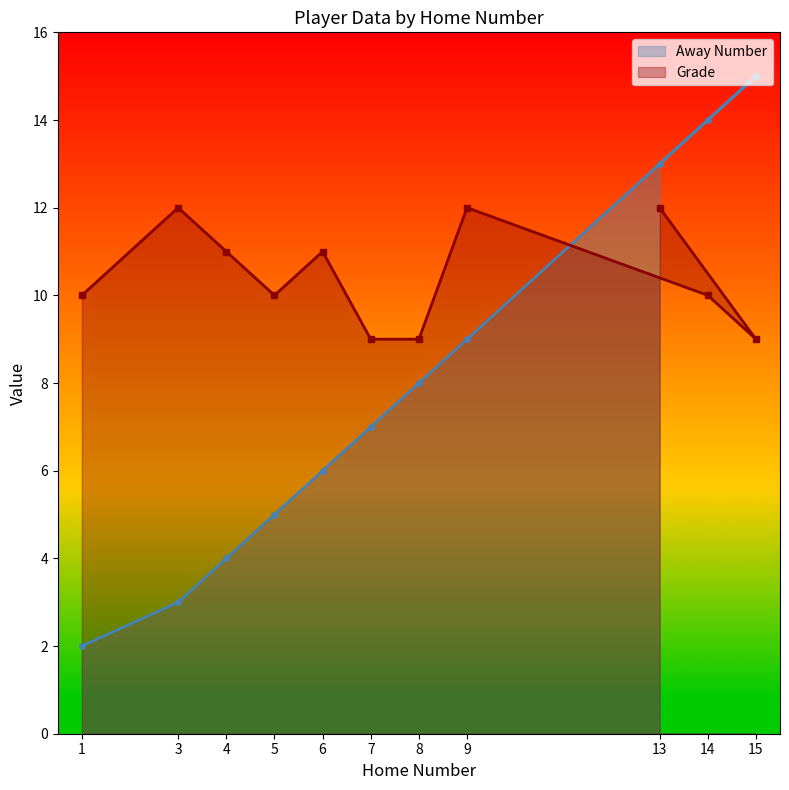

Which series has the largest range (max minus min)?

Away Number